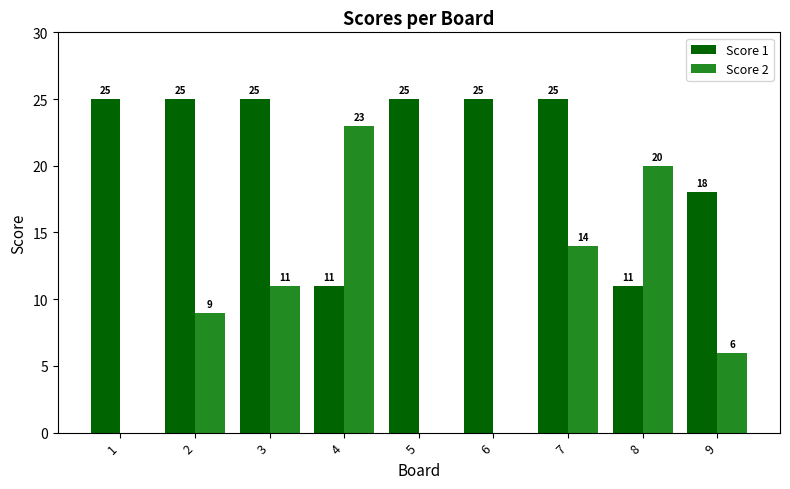

How many Score 1 values are between 18 and 25?

7